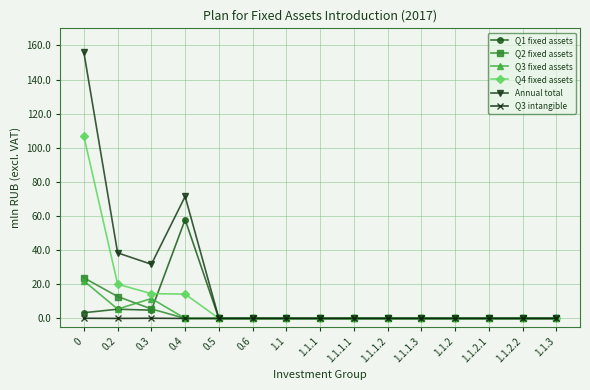

What is the maximum value shown in the chart?

155.9